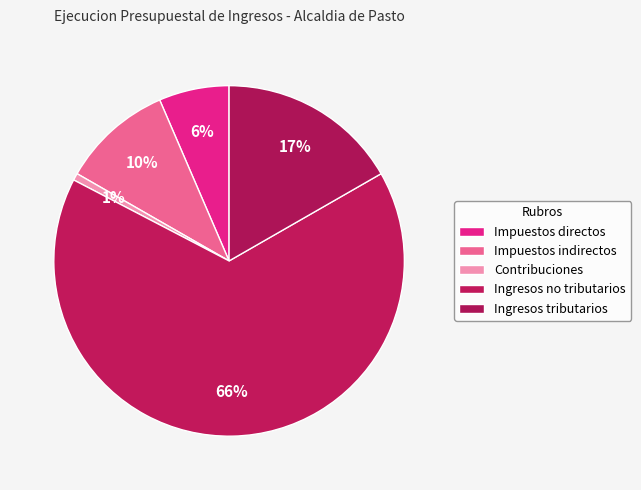

Rank the categories by value from highest to lowest.

Ingresos no tributarios, Ingresos tributarios, Impuestos indirectos, Impuestos directos, Contribuciones